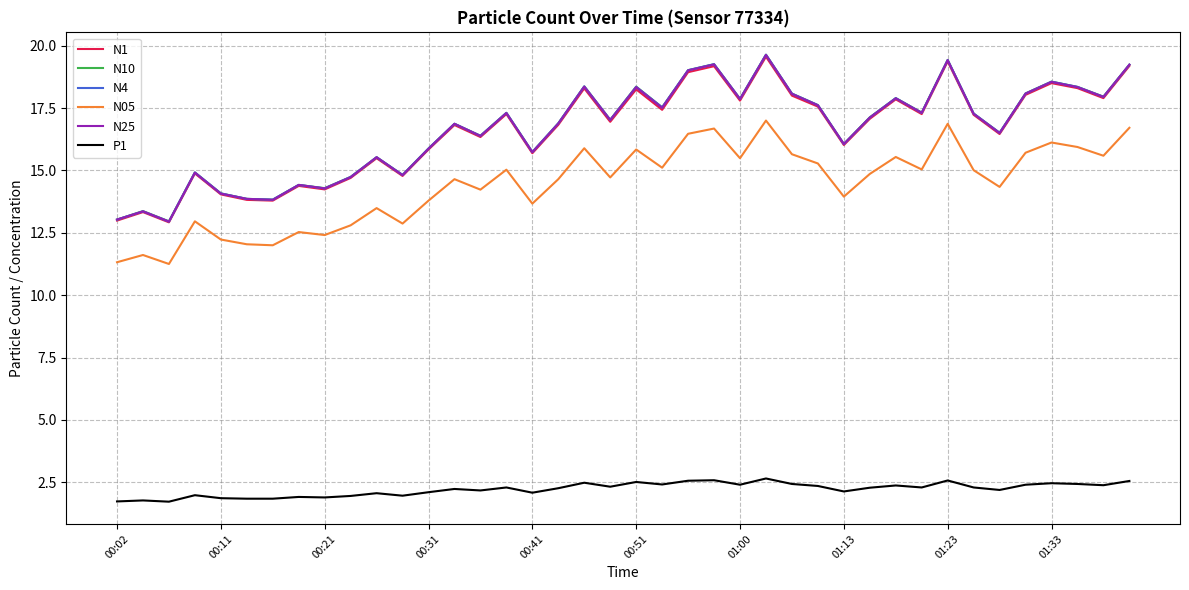

True or false: P1 and N25 intersect in this chart.

False